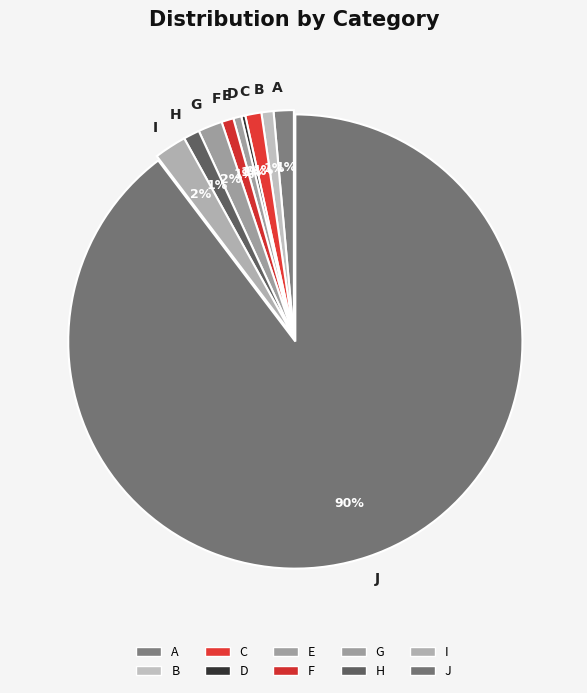

To the nearest percent, what portion does F represent?

1%